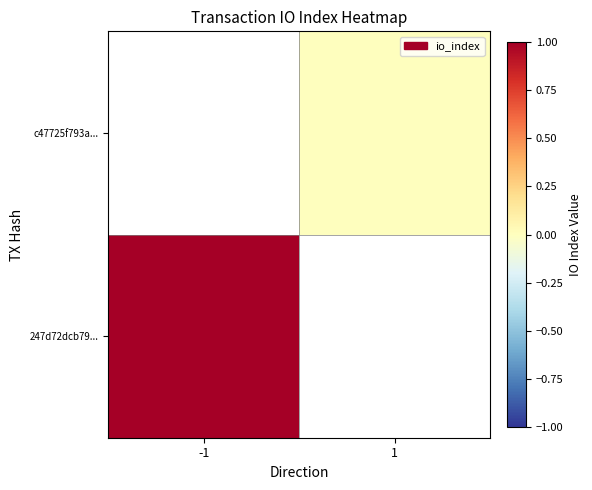

List the series in order of their overall mean, highest first.

247d72dcb79..., c47725f793a...